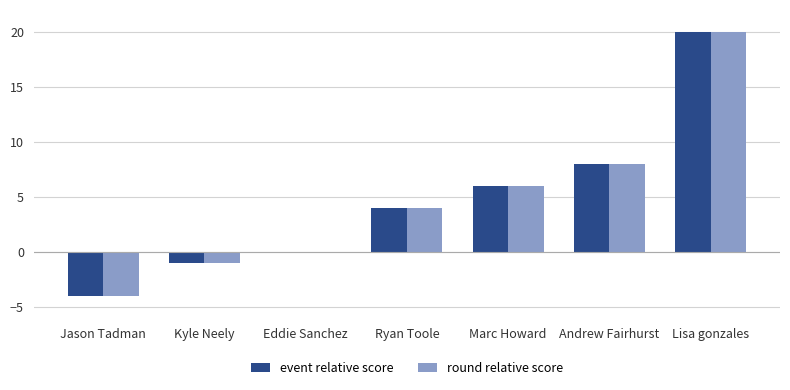

Is it true that event relative score equals -8 at Eddie Sanchez?

False